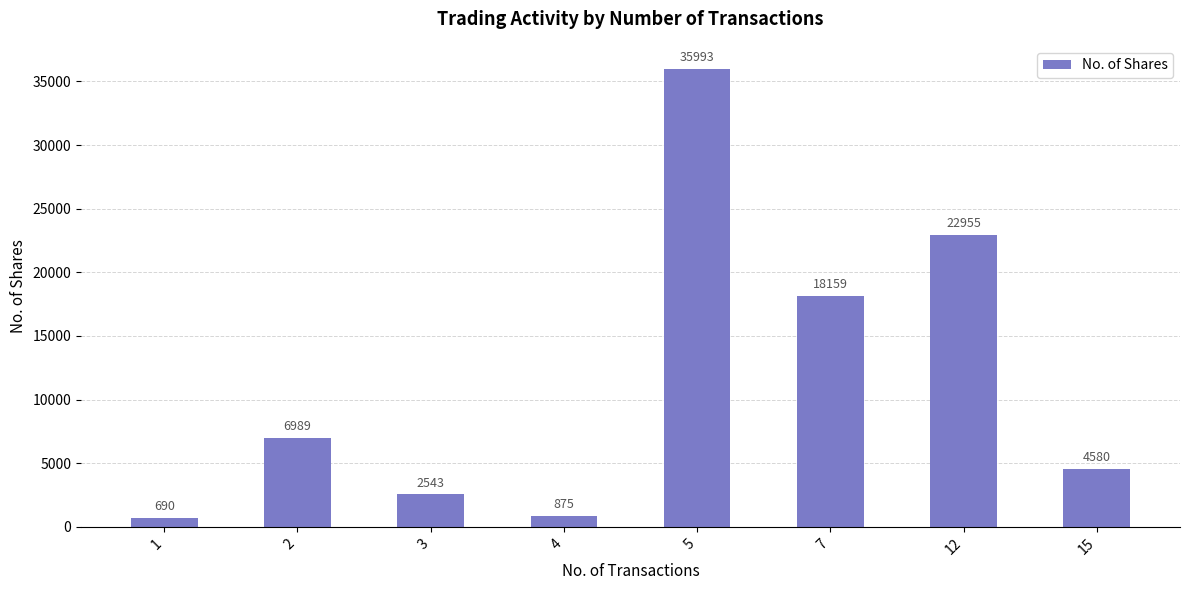

What is the change in value from 12 to 15?

-18375